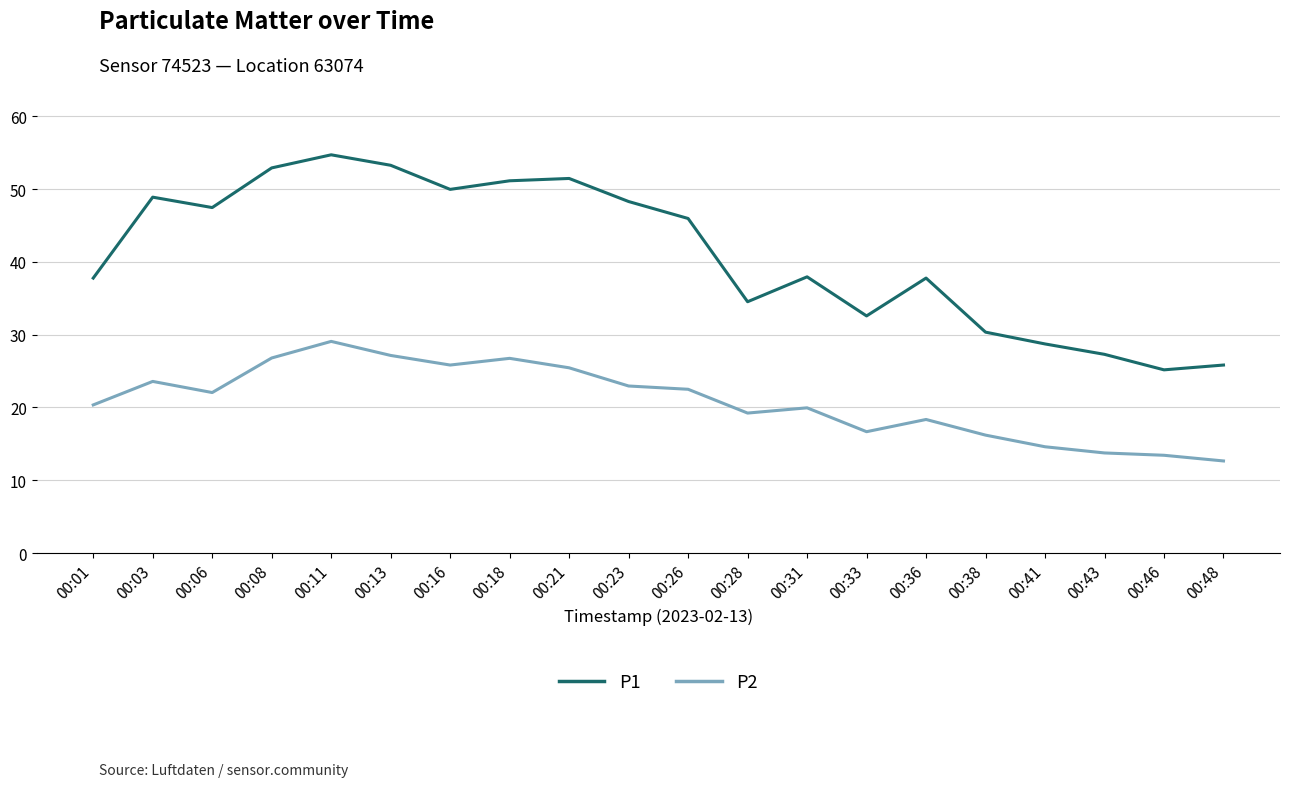

Which series has the largest total across all categories?

P1